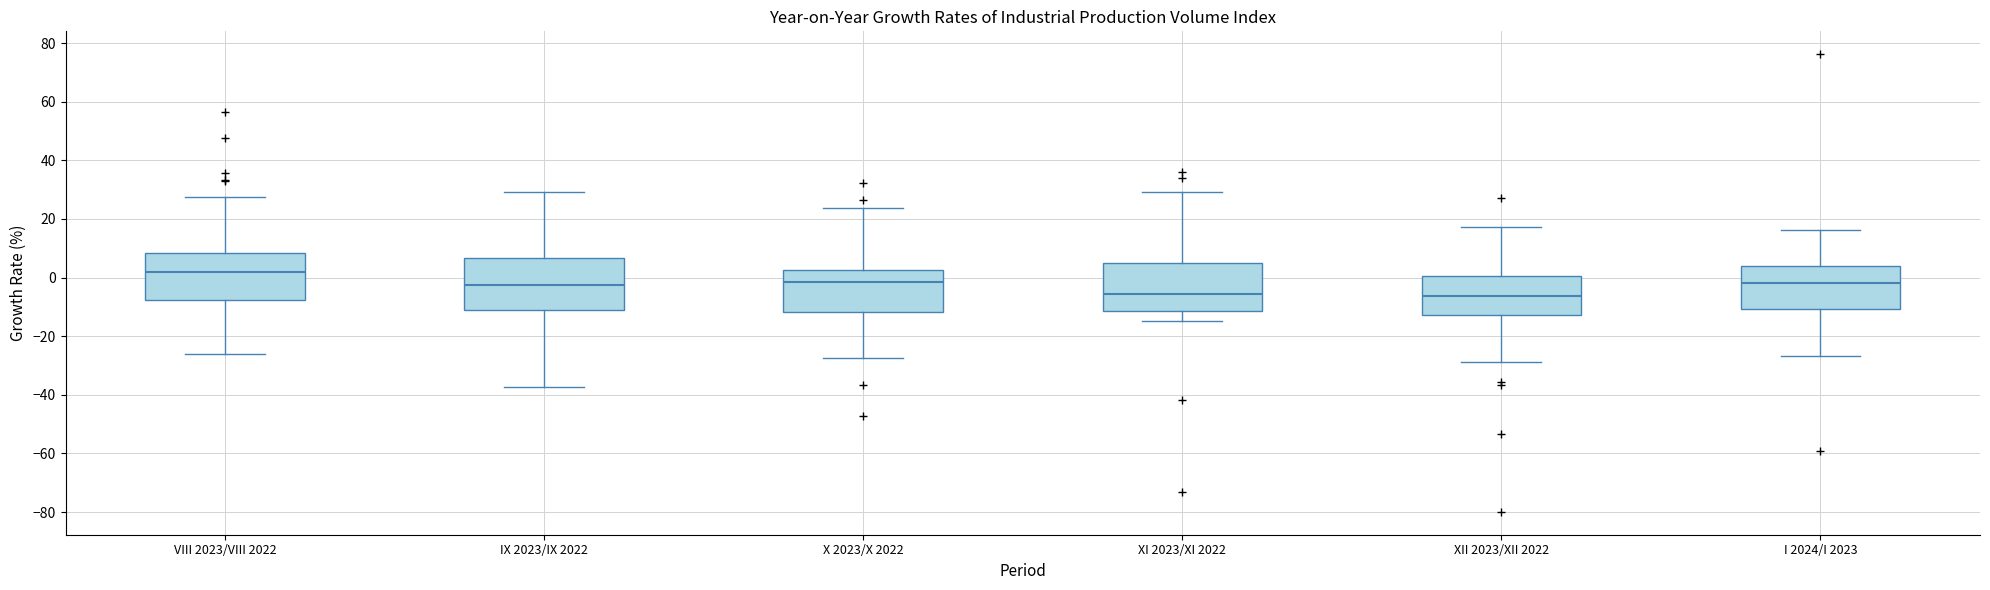

Where does the median line of the box for IX 2023/IX 2022 sit on the y-axis? The values are not printed on the chart, so give them approximately, as read against the axis.

-2